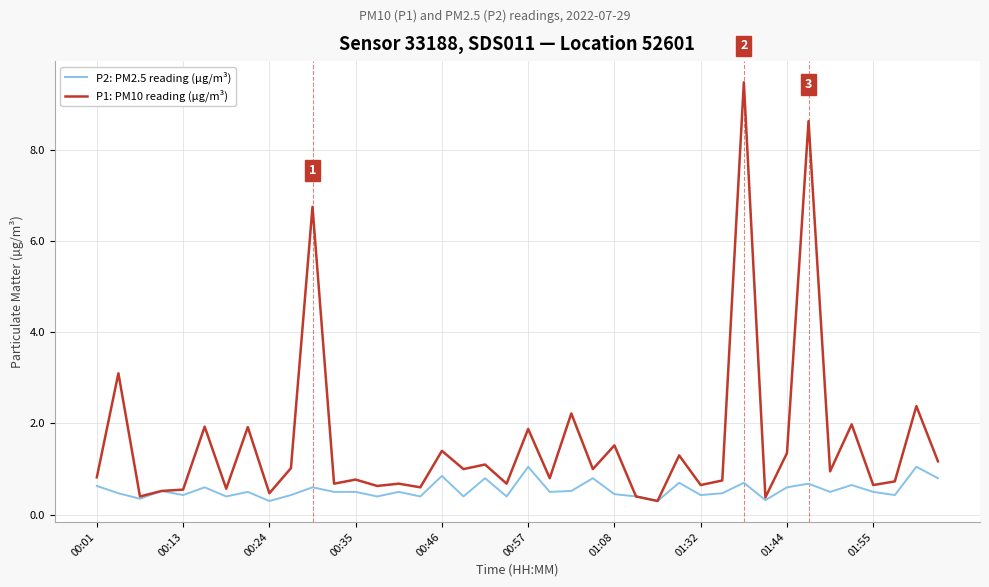

What is the smallest value displayed?

0.3